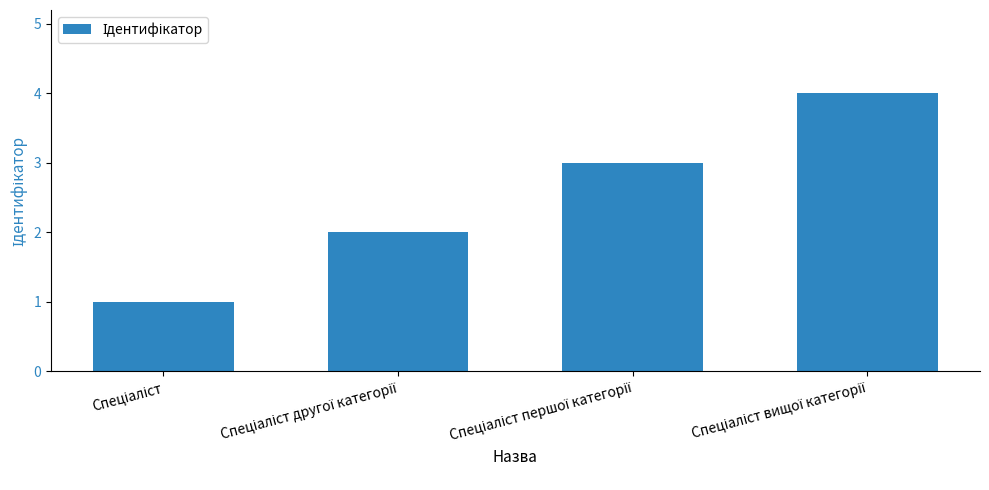

What is the sum of all values?

10